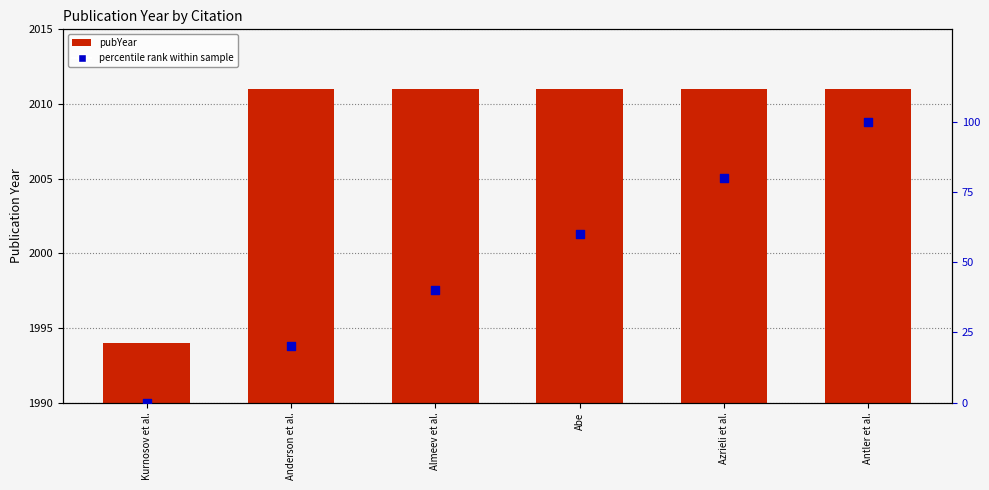

Which series reaches the maximum Y coordinate?

pubYear